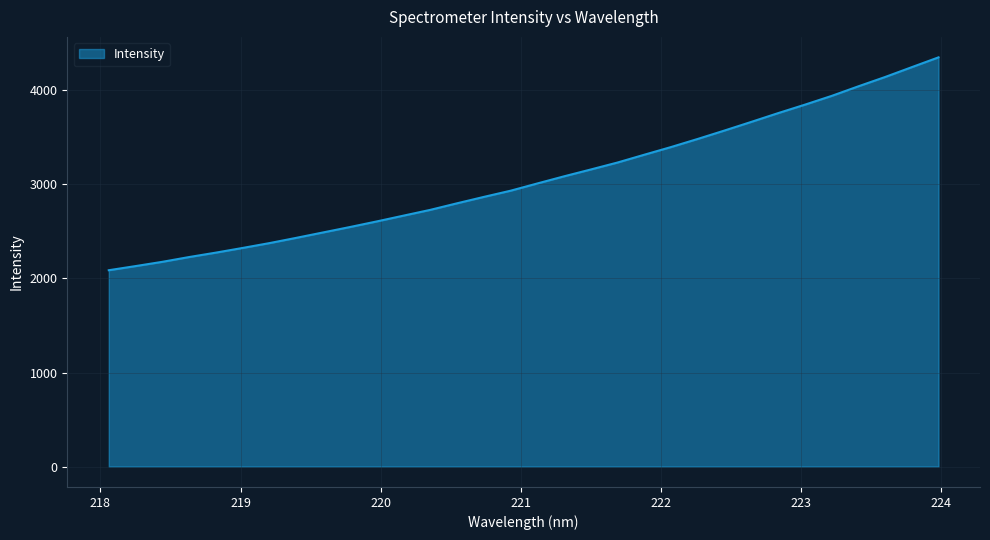

True or false: the data has more than 1 interior local peaks.

False